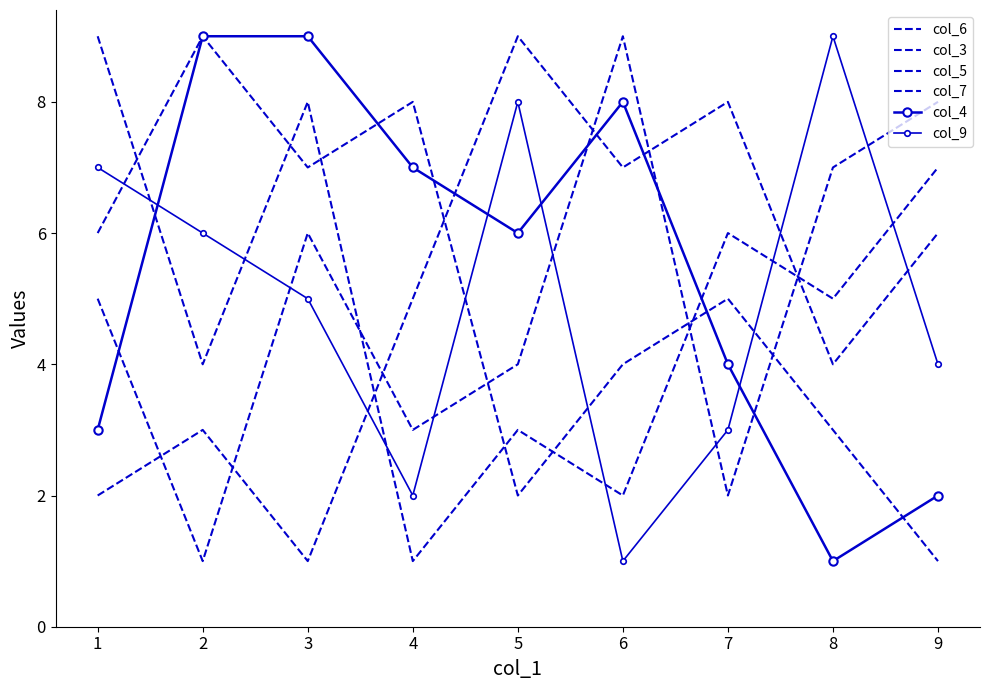

Reading left to right, extract all data points from this chart.

col_6: 9	4	8	1	3	2	6	5	7
col_3: 5	1	6	3	4	9	2	7	8
col_5: 2	3	1	5	9	7	8	4	6
col_7: 6	9	7	8	2	4	5	3	1
col_4: 3	9	9	7	6	8	4	1	2
col_9: 7	6	5	2	8	1	3	9	4